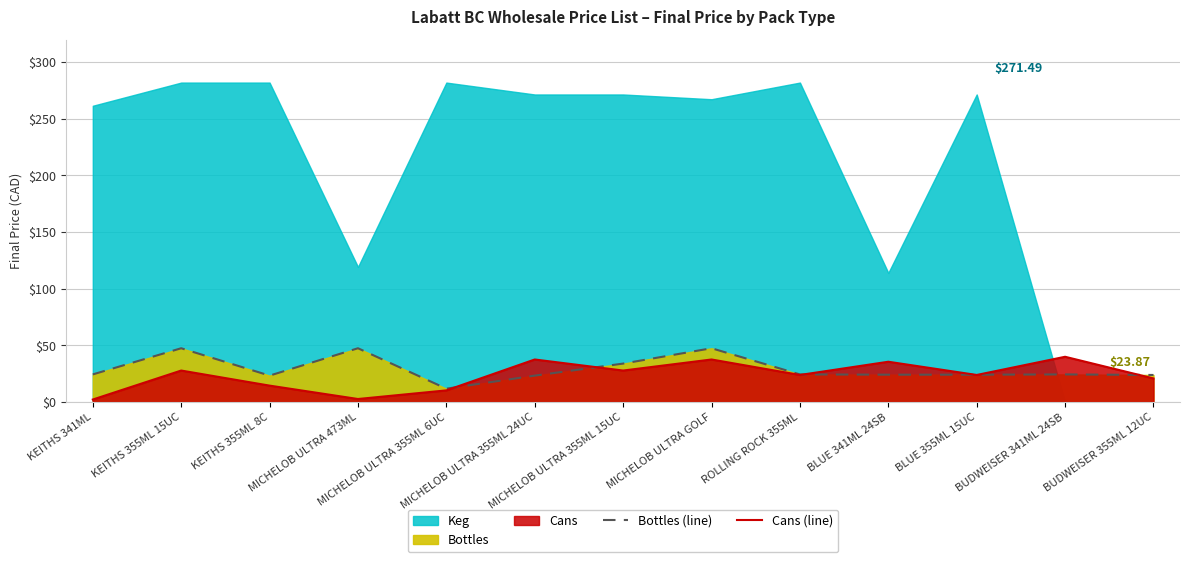

What is the label of the 1st point from the right?

BUDWEISER 355ML 12UC